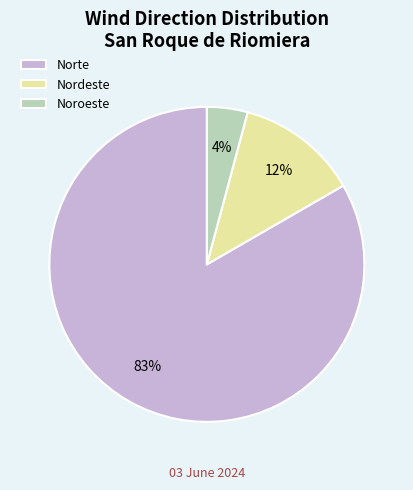

Is there a majority slice in this chart?

Yes